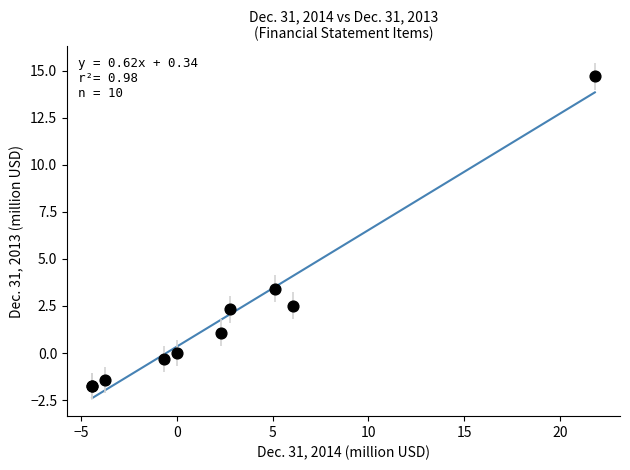

What Y value in the scatter plot is closest to 6?

3.4